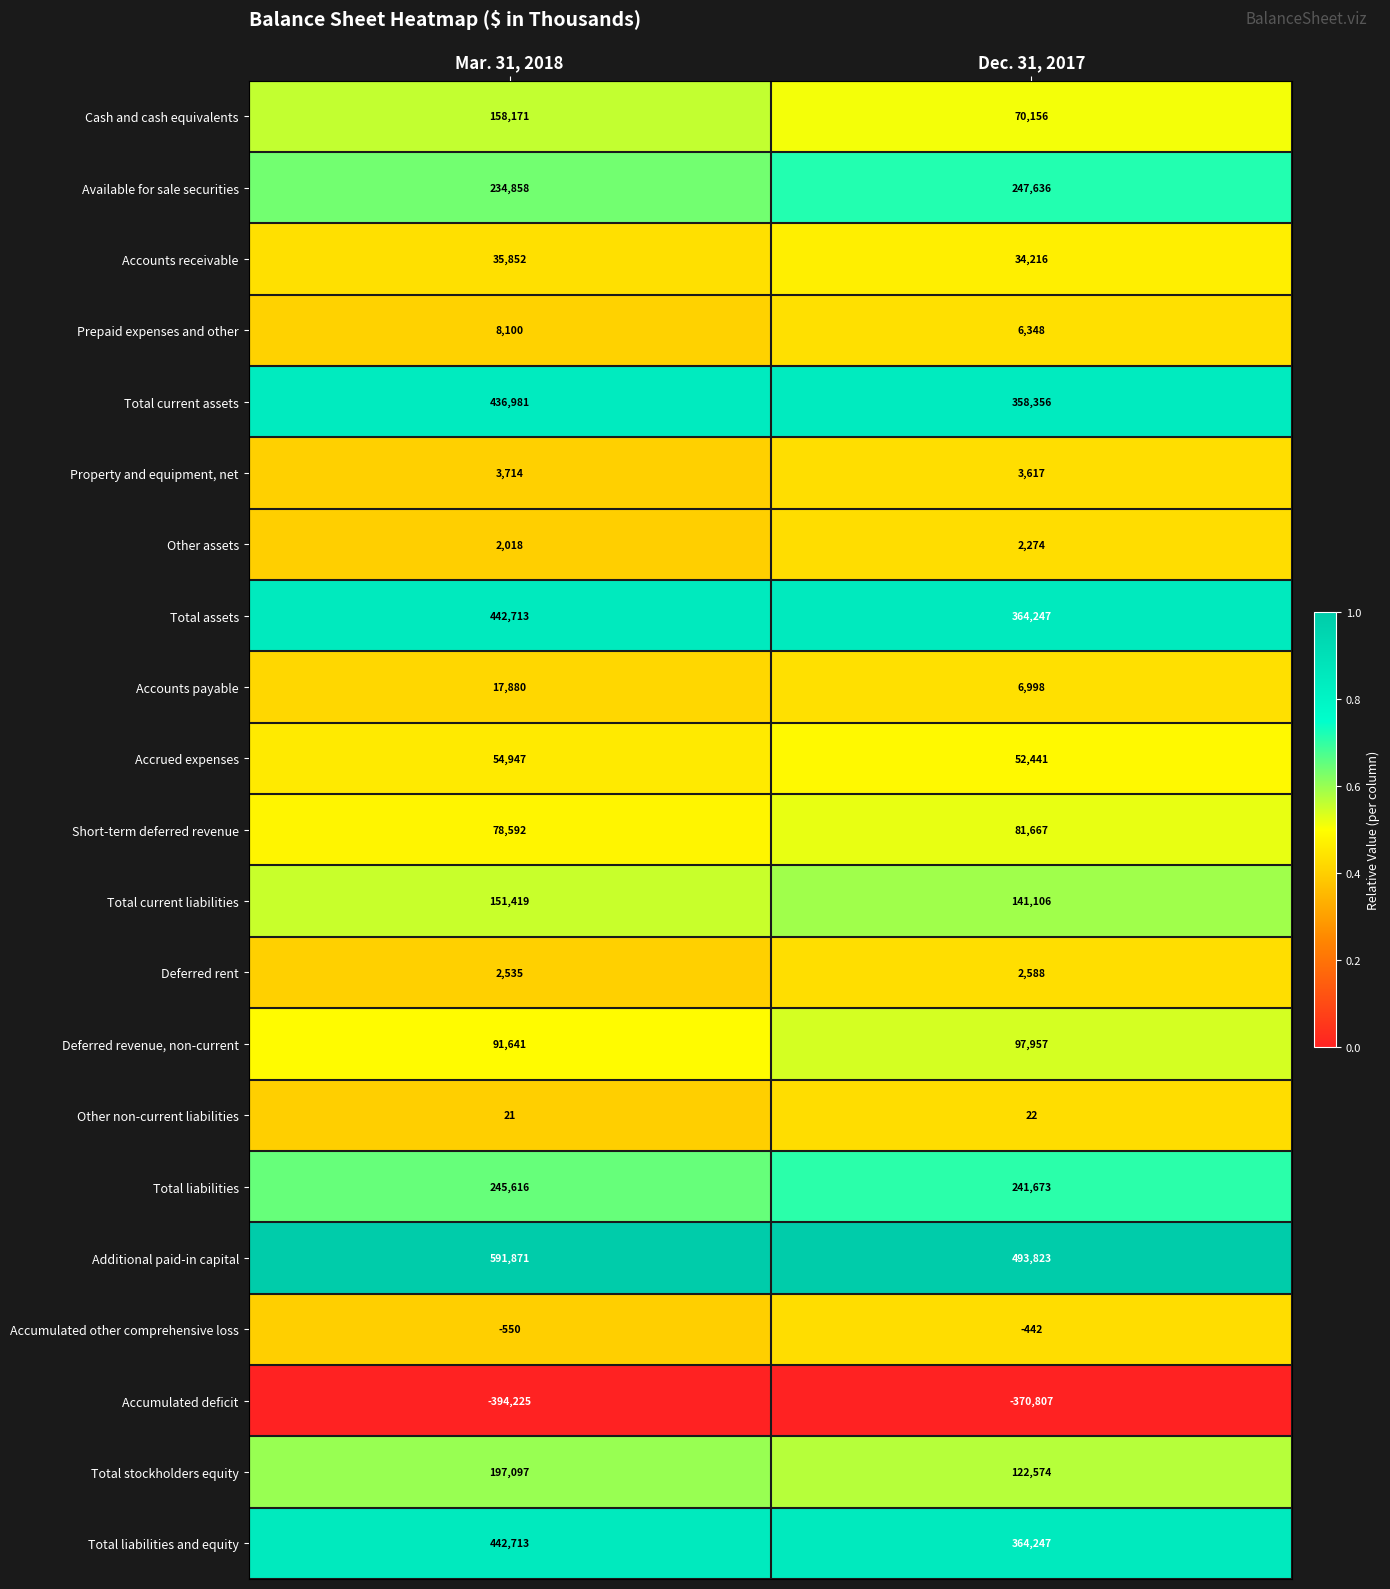

List the labels in order of Total stockholders equity value, largest first.

Mar. 31, 2018, Dec. 31, 2017